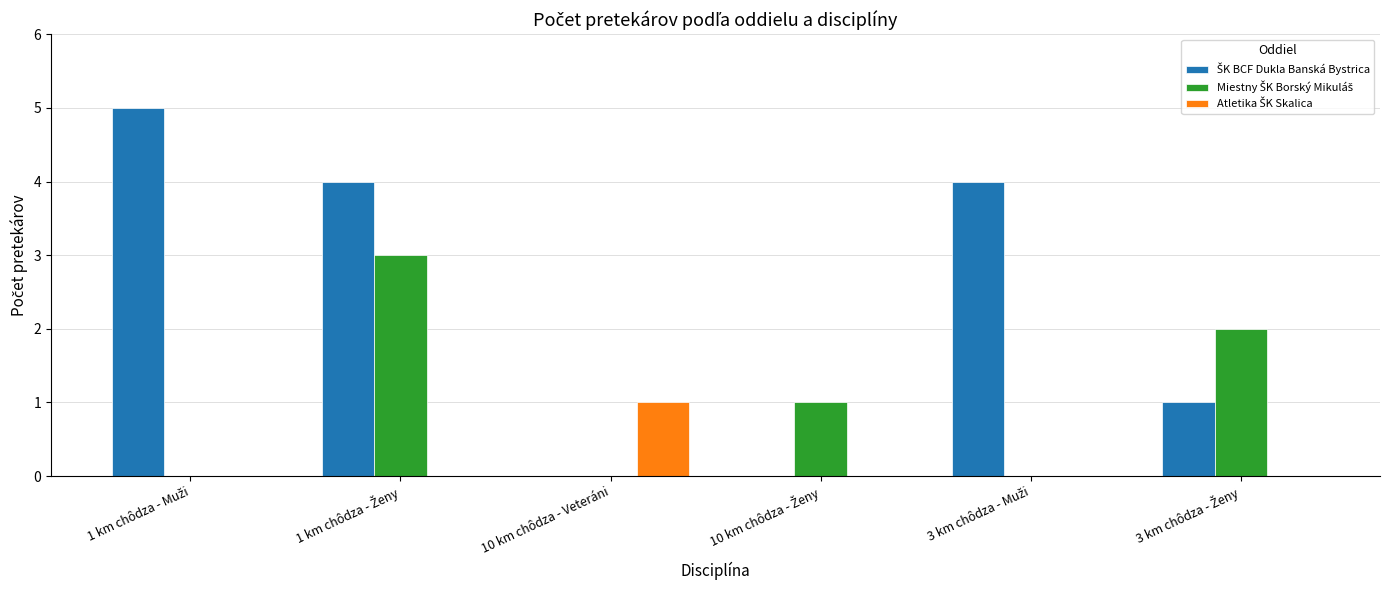

What is the maximum value shown in the chart?

5